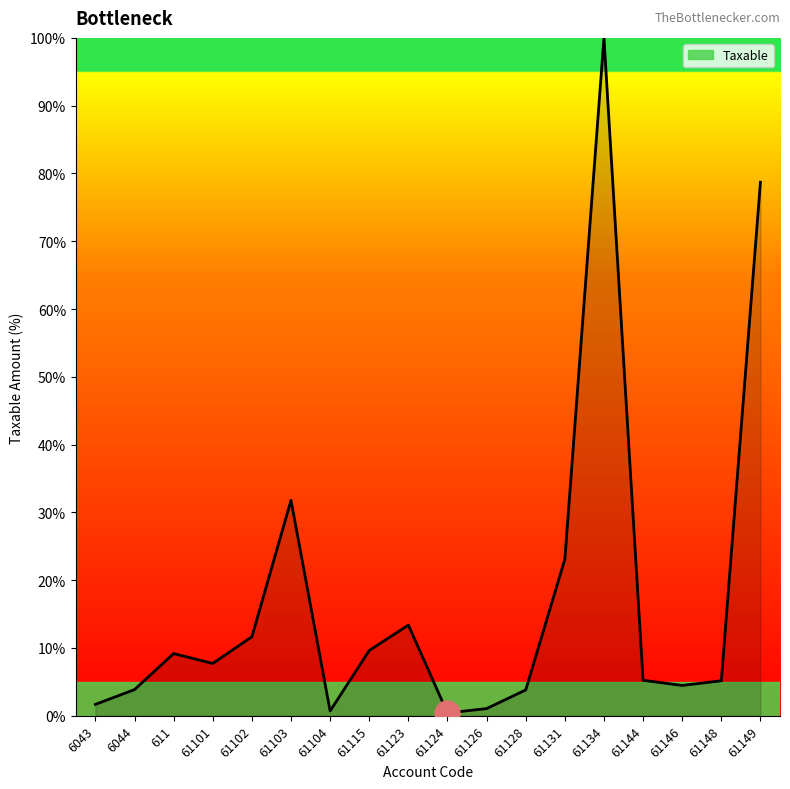

What position from the right is 61144?

4